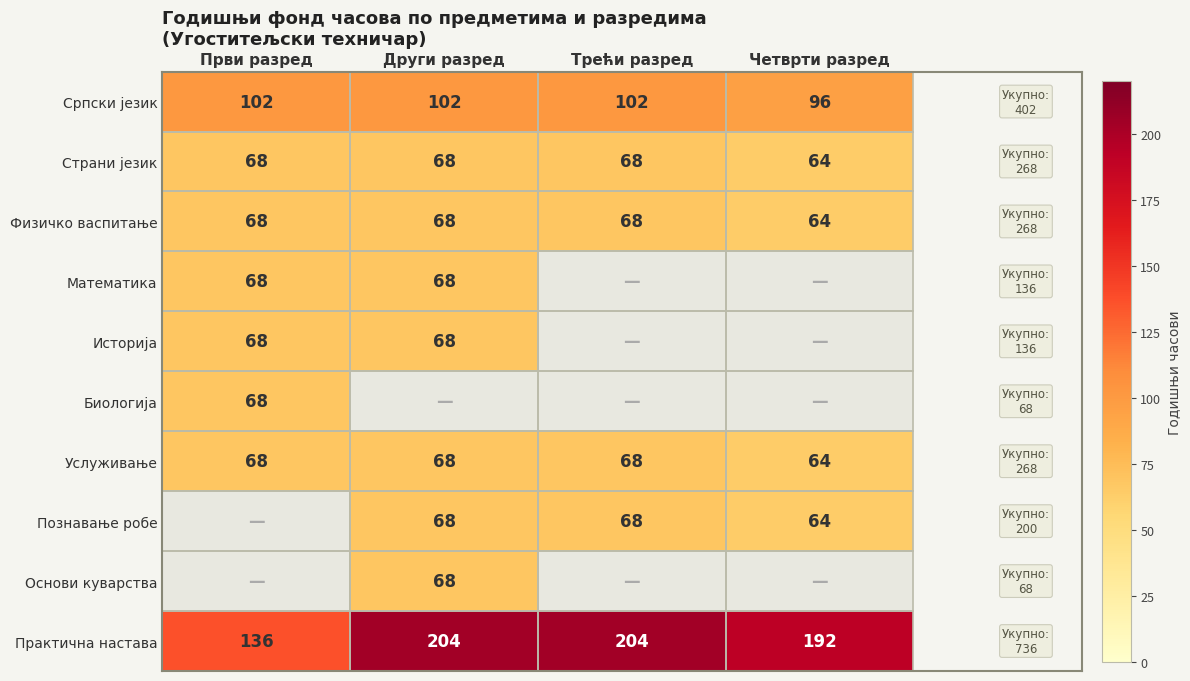

Is the value of Страни језик at Други разред greater than the value of Српски језик at Трећи разред?

No